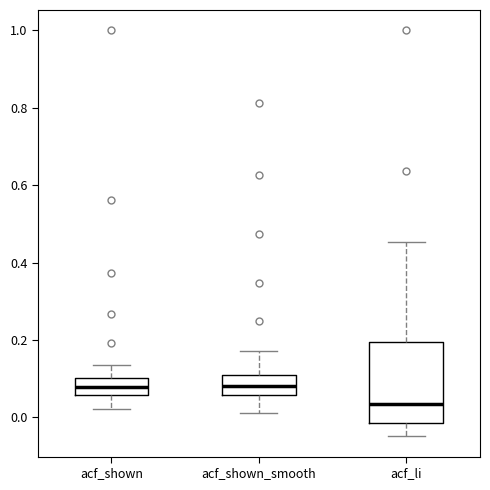

Reading left to right, read every box against the y-axis: the position of its median line, the range the box covers, and the ends of its whiskers. The values are not printed on the chart, so give them approximately, as read against the axis.

acf_shown: median 0.08, box 0.06 to 0.10, whiskers 0.02 to 0.14
acf_shown_smooth: median 0.08, box 0.06 to 0.12, whiskers 0.02 to 0.18
acf_li: median 0.04, box -0.02 to 0.20, whiskers -0.04 to 0.46